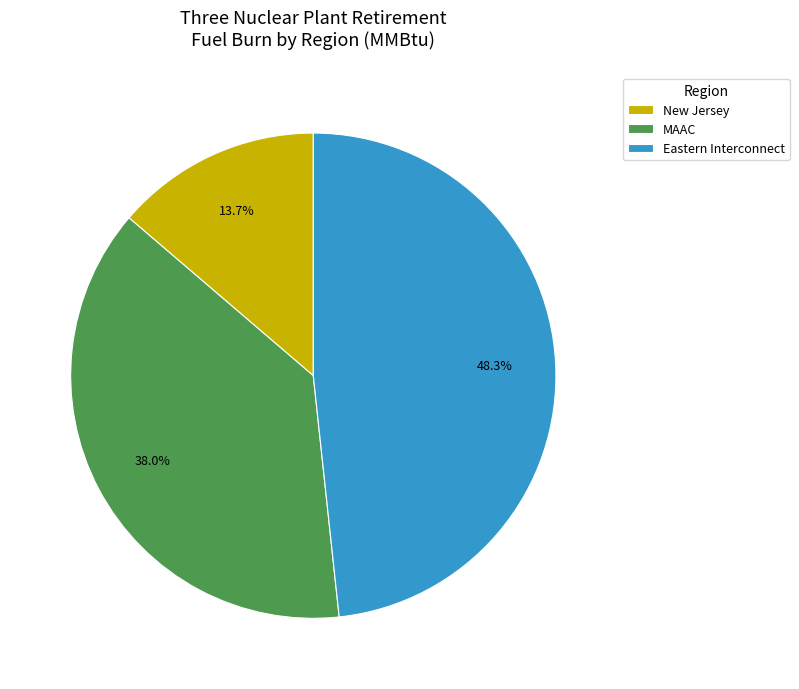

Between MAAC and Eastern Interconnect, which is larger?

Eastern Interconnect